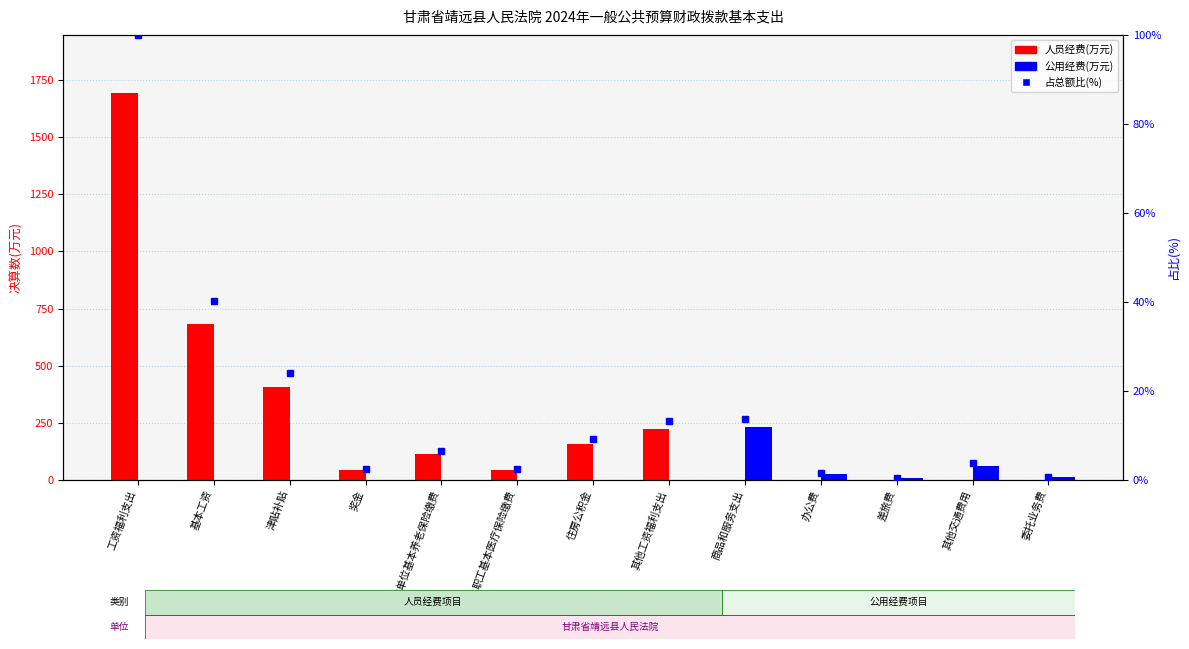

What is the label of the 8th bar from the left?

其他工资福利支出